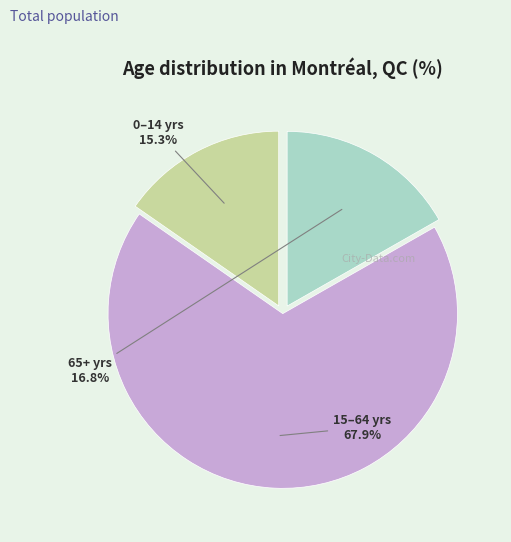

To the nearest percent, what is the average slice percentage?

33%